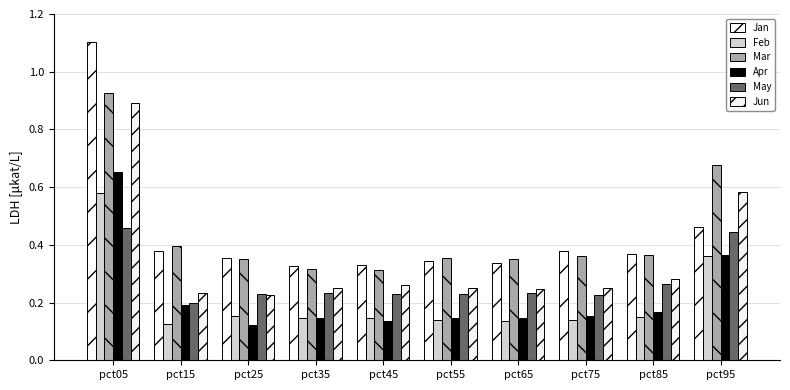

Which series has the widest spread of values?

Jan